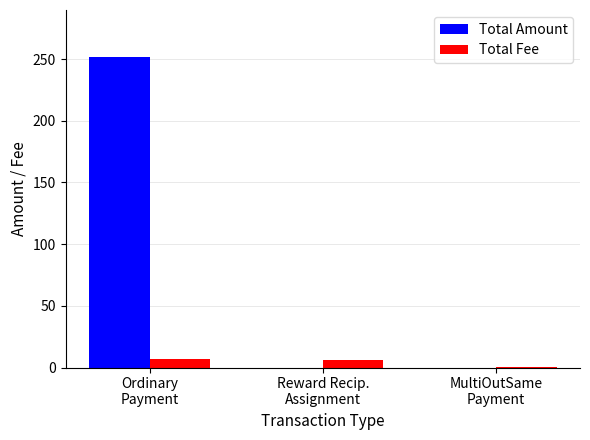

What is the sum of all Total Fee values?

13.3